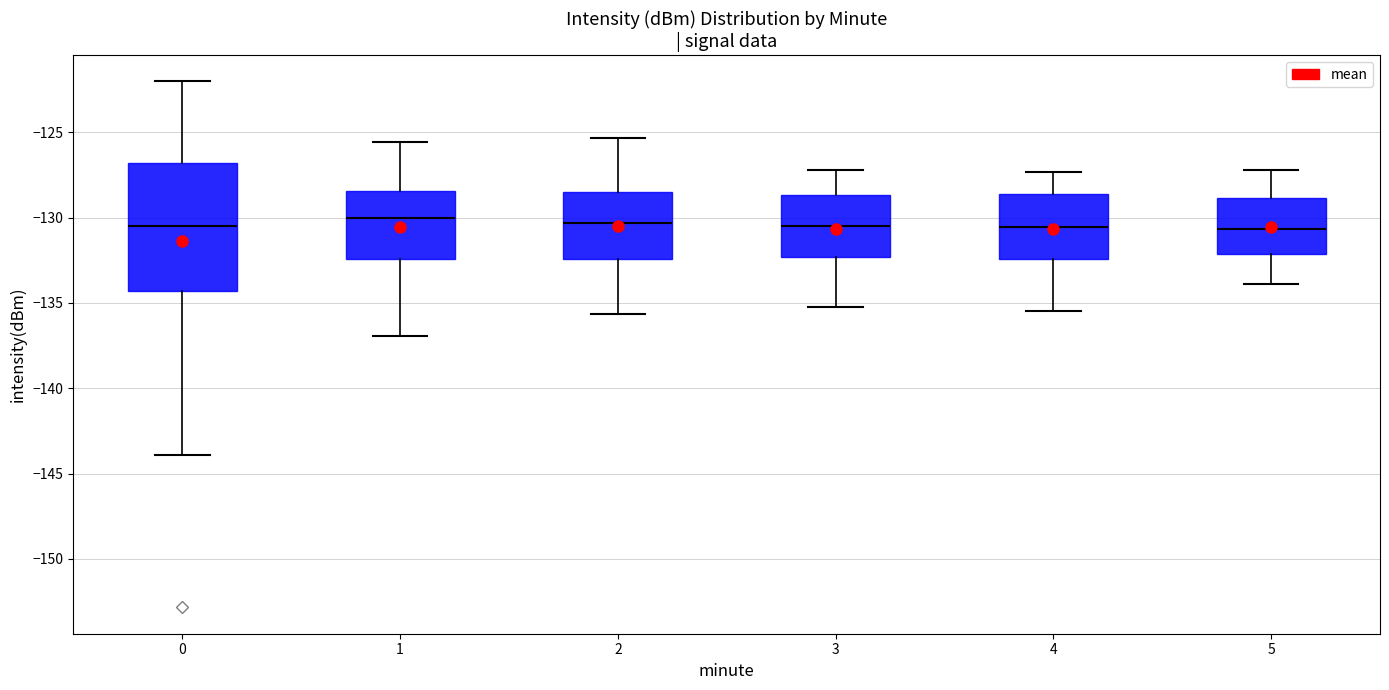

Reading left to right, read every box against the y-axis: the position of its median line, the range the box covers, and the ends of its whiskers. The values are not printed on the chart, so give them approximately, as read against the axis.

0: median -130.5, box -134.5 to -127.0, whiskers -144.0 to -122.0
1: median -130.0, box -132.5 to -128.5, whiskers -137.0 to -125.5
2: median -130.5, box -132.5 to -128.5, whiskers -135.5 to -125.5
3: median -130.5, box -132.5 to -128.5, whiskers -135.0 to -127.0
4: median -130.5, box -132.5 to -128.5, whiskers -135.5 to -127.5
5: median -130.5, box -132.0 to -129.0, whiskers -134.0 to -127.0